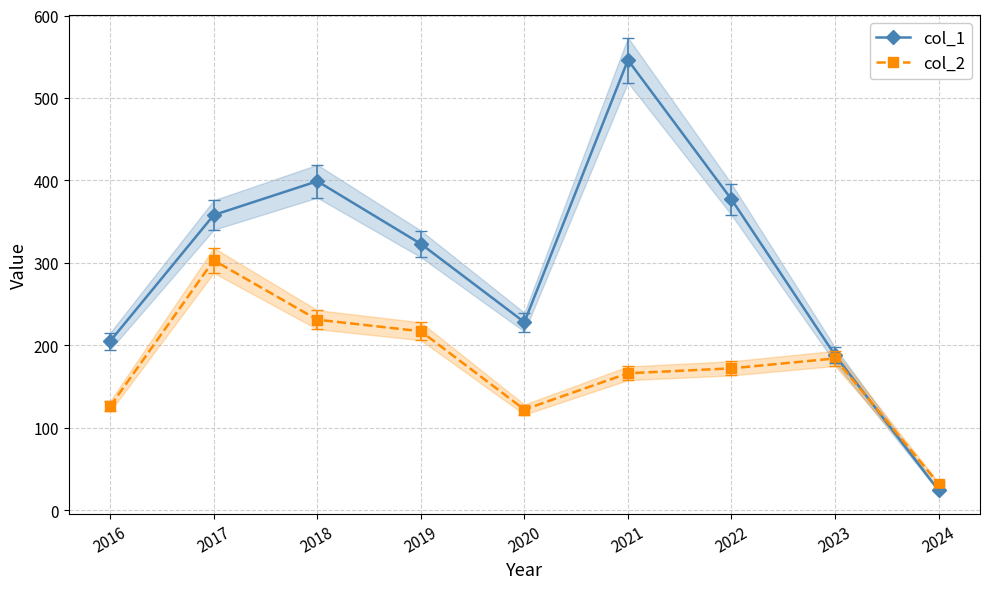

Which series has the largest total across all categories?

col_1